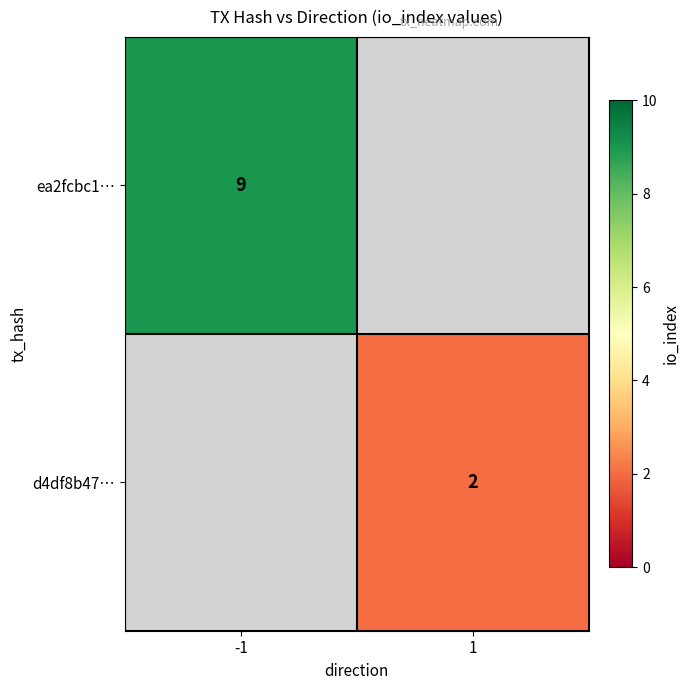

How many data points does each series have?

2